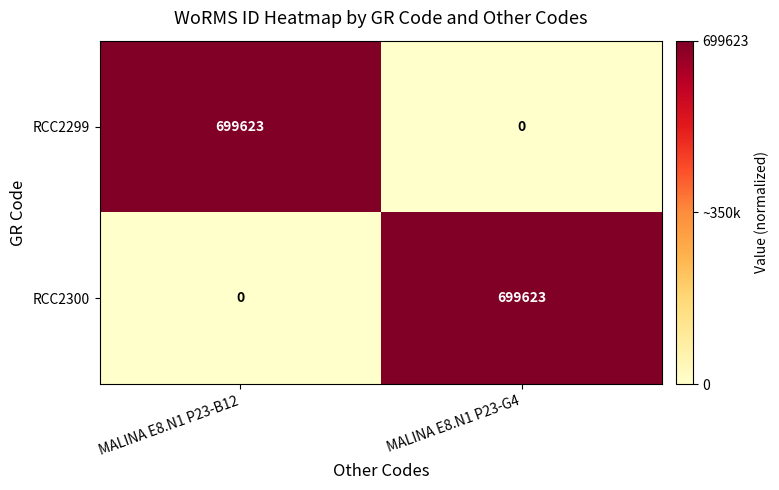

What is the highest value of the RCC2299 series?

699623